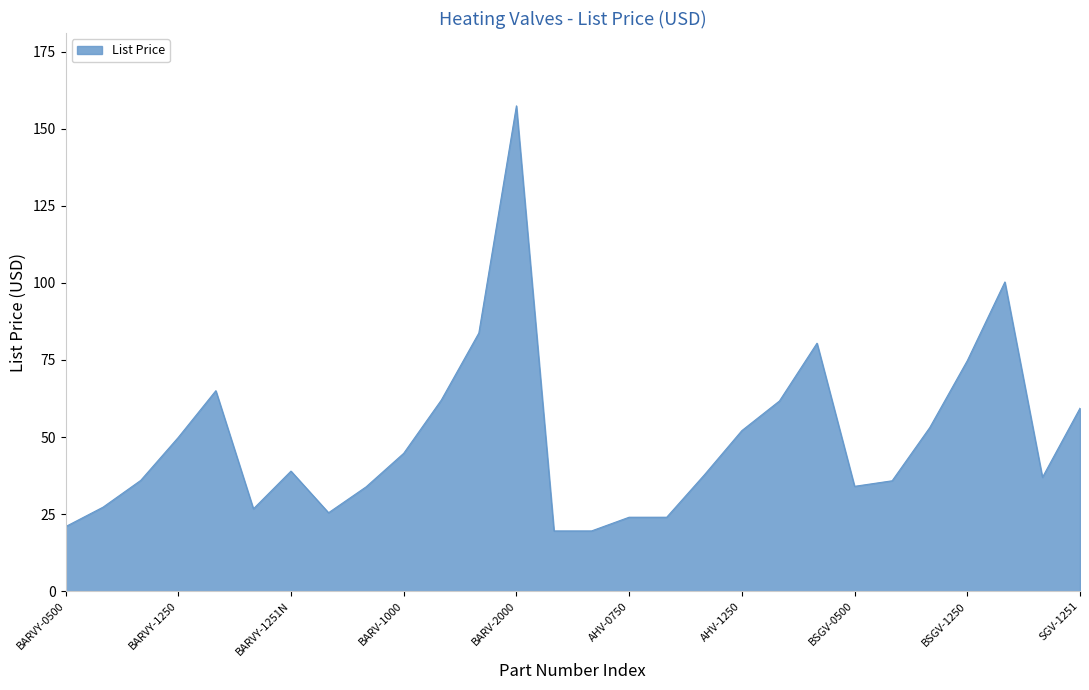

What is the difference between the second highest and minimum values?

80.7